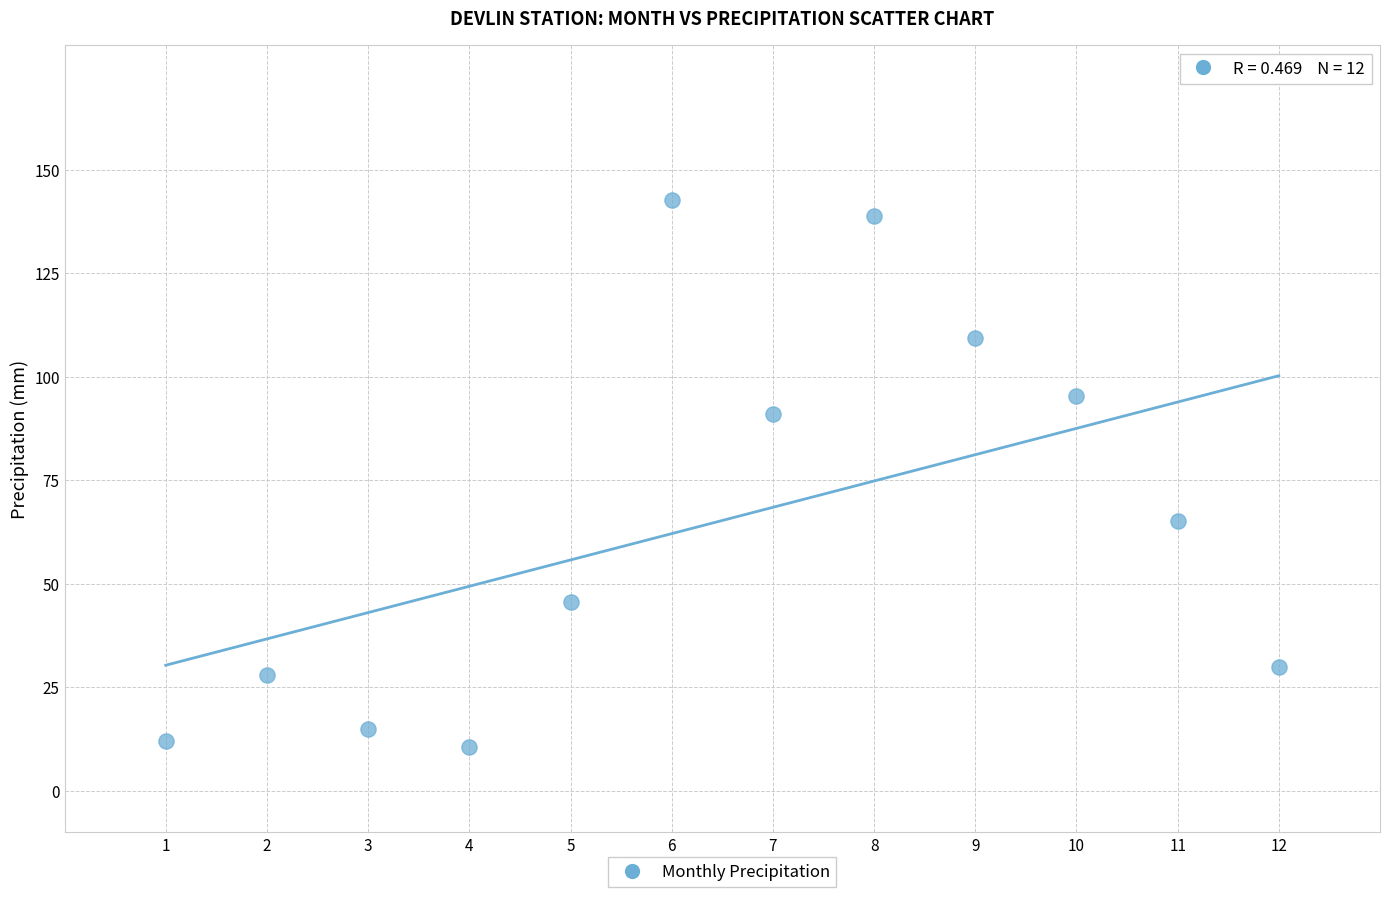

What is the range of Y values (max minus min)?

132.1